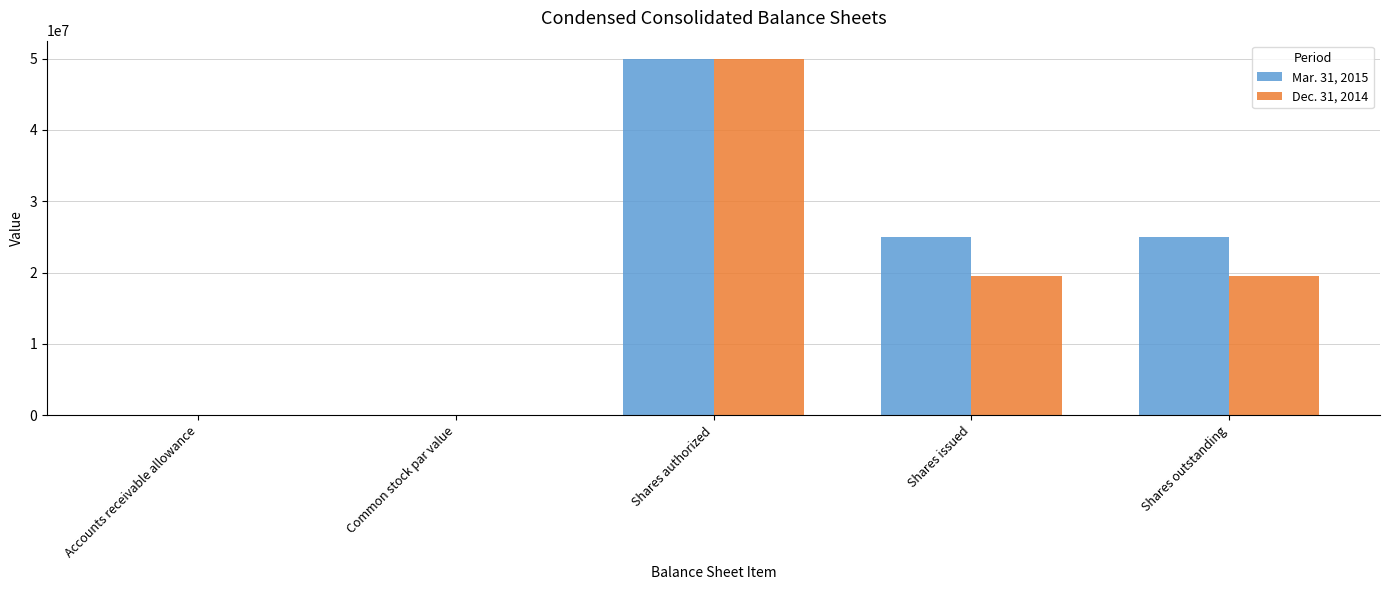

What is the spread (max minus min) of values at Shares issued?

5437200.0